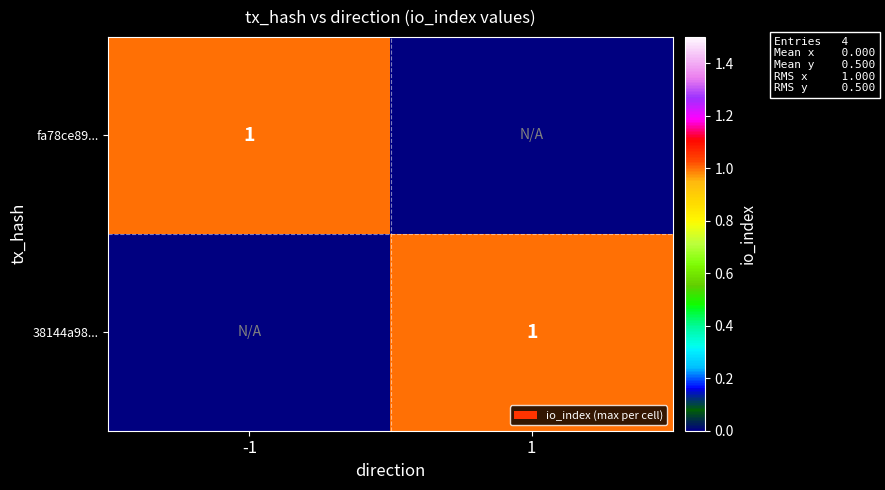

What is the lowest value of the 38144a988ea6b05911bb6f6fe043c9a18efe566 series?

1